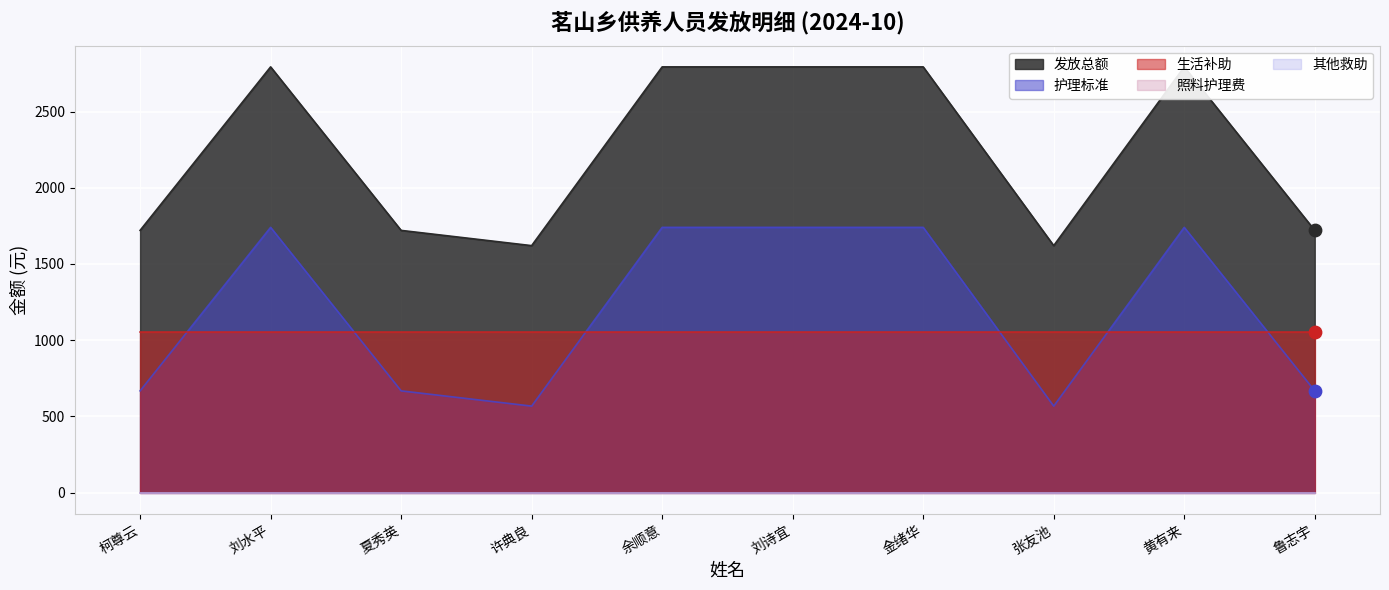

Which series has the largest total across all categories?

发放总额